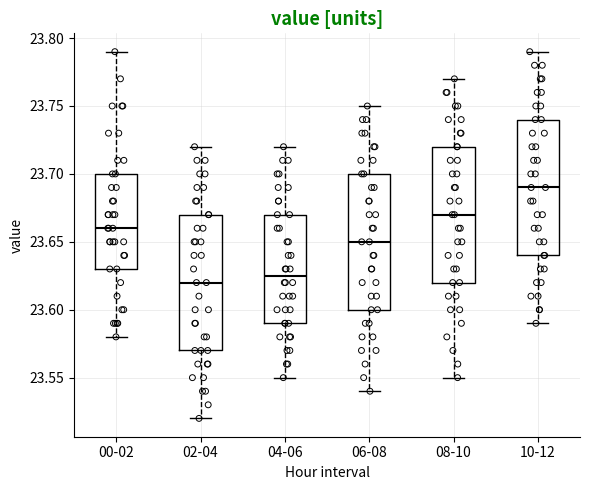

Reading left to right, transcribe this box plot: for each box, give where its median line is, the range the box spans, and where its two whiskers end, as read against the y-axis. The values are not printed on the chart, so give them approximately, as read against the axis.

00-02: median 23.660, box 23.630 to 23.700, whiskers 23.580 to 23.790
02-04: median 23.620, box 23.570 to 23.670, whiskers 23.520 to 23.720
04-06: median 23.625, box 23.590 to 23.670, whiskers 23.550 to 23.720
06-08: median 23.650, box 23.600 to 23.700, whiskers 23.540 to 23.750
08-10: median 23.670, box 23.620 to 23.720, whiskers 23.550 to 23.770
10-12: median 23.690, box 23.640 to 23.740, whiskers 23.590 to 23.790